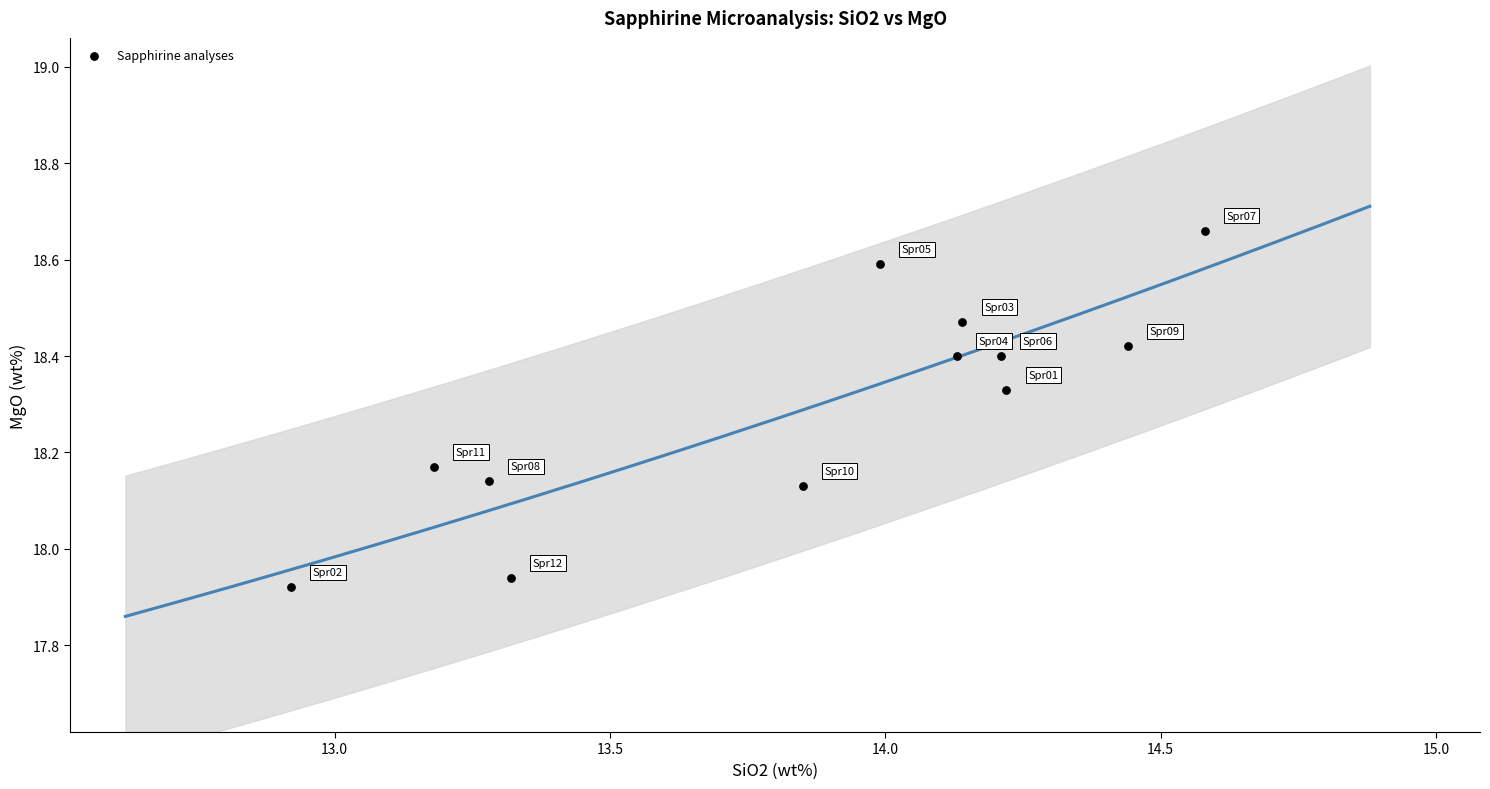

What is the range of Y values (max minus min)?

0.7